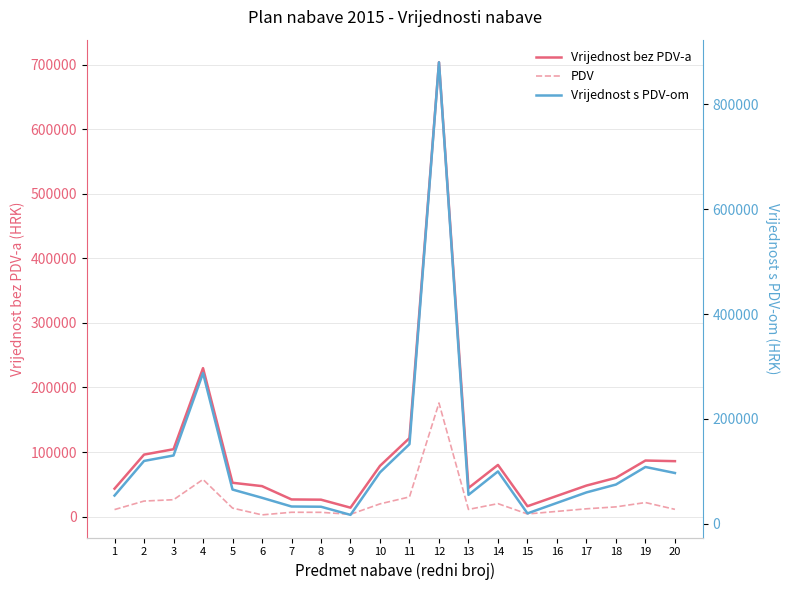

At which category is the sum across all series the highest?

12